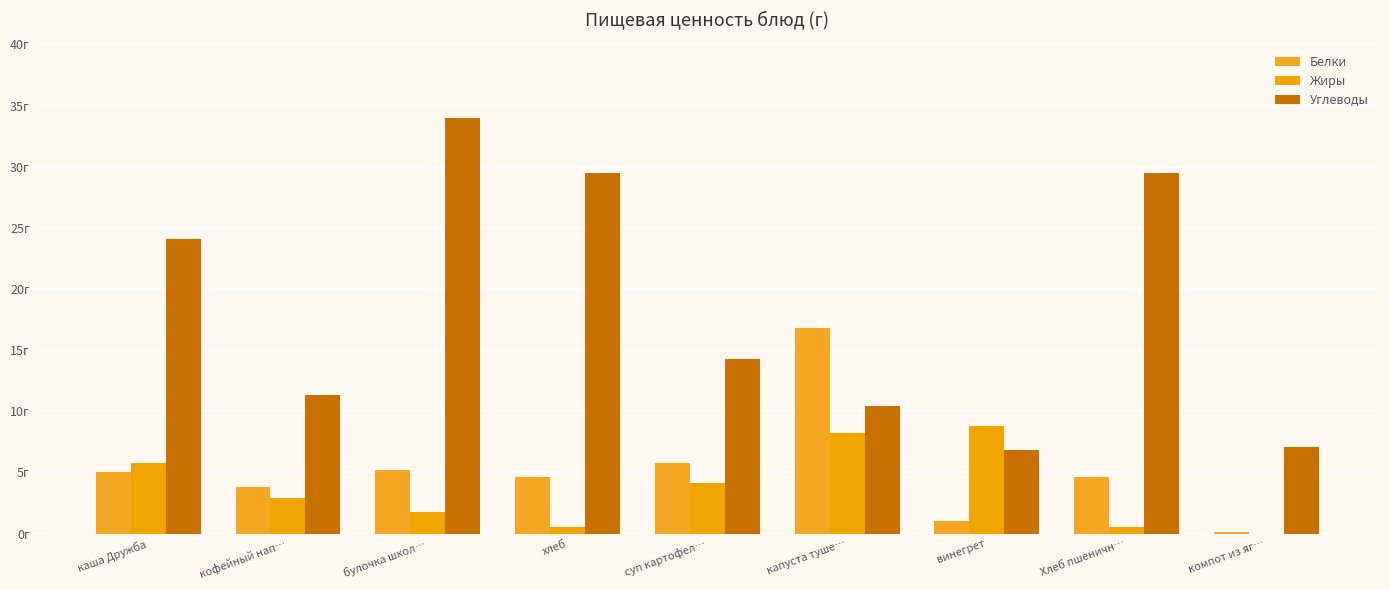

The Углеводы series shows 16.6 at кофейный нап…. True or false?

False